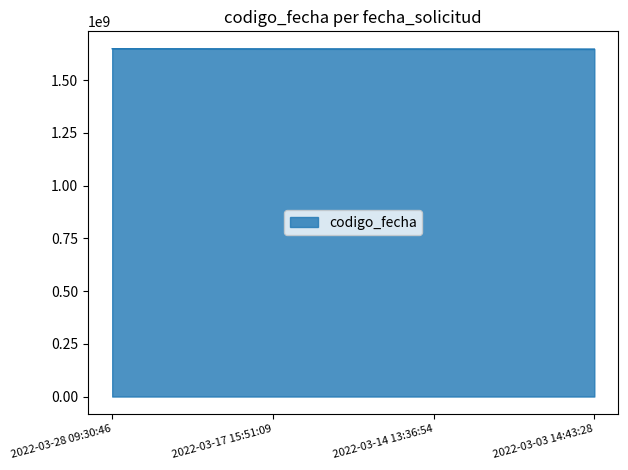

What is the difference between the maximum and minimum values?

1748789